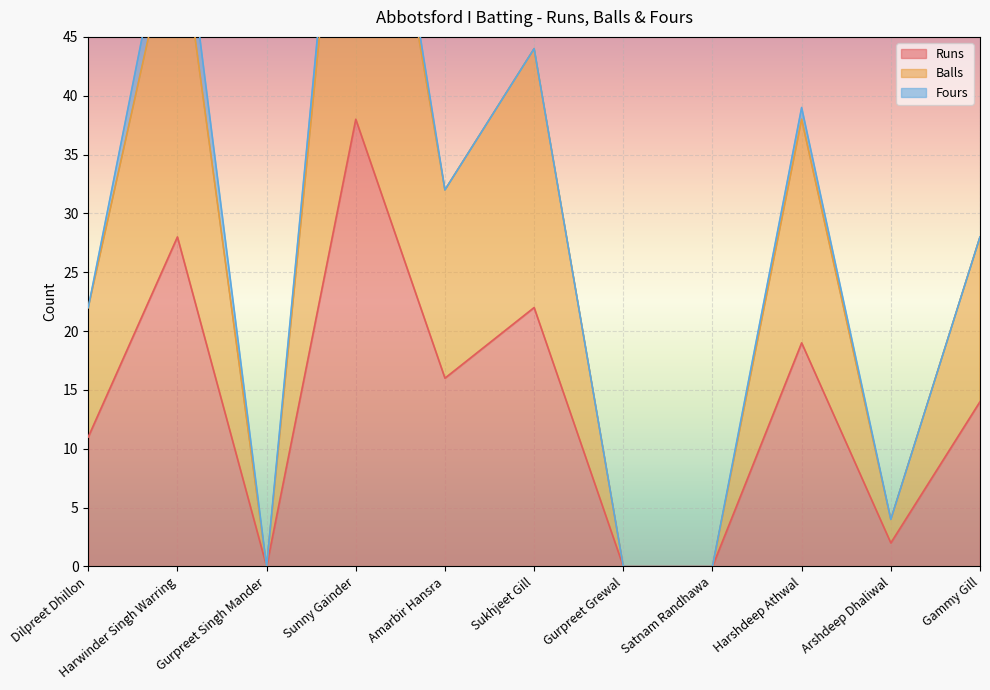

What is the maximum value shown in the chart?

76